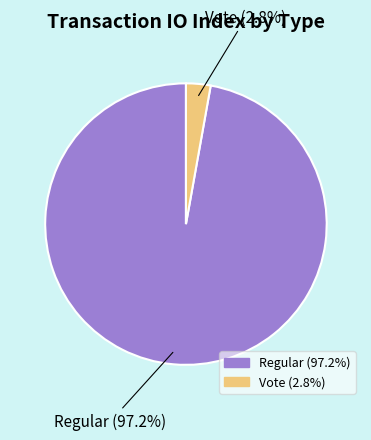

Between Regular and Vote, which is larger?

Regular